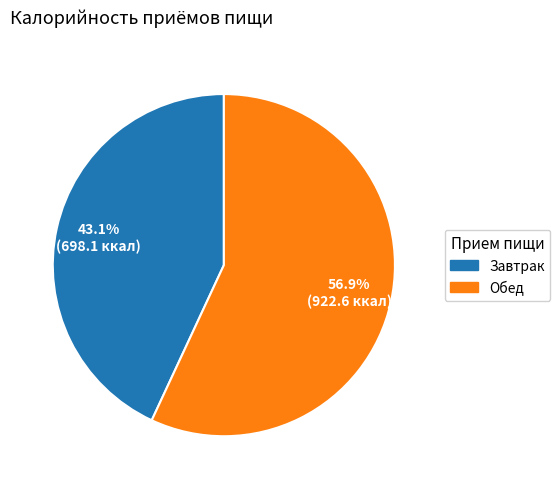

Which category has the biggest portion of the pie?

Обед